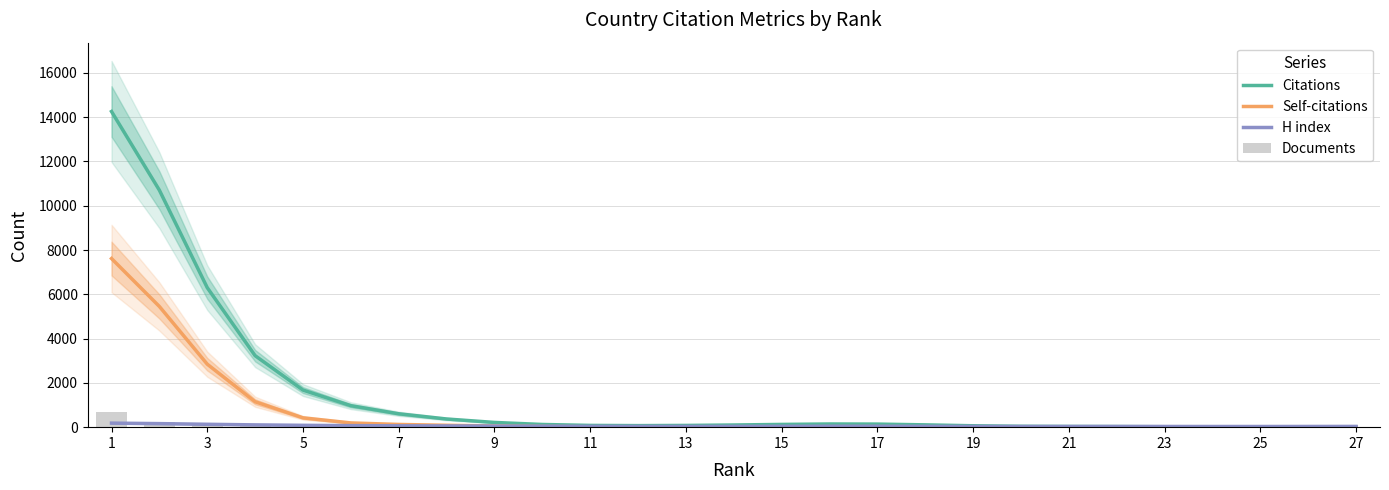

Which has a higher value, 19 or 7?

7